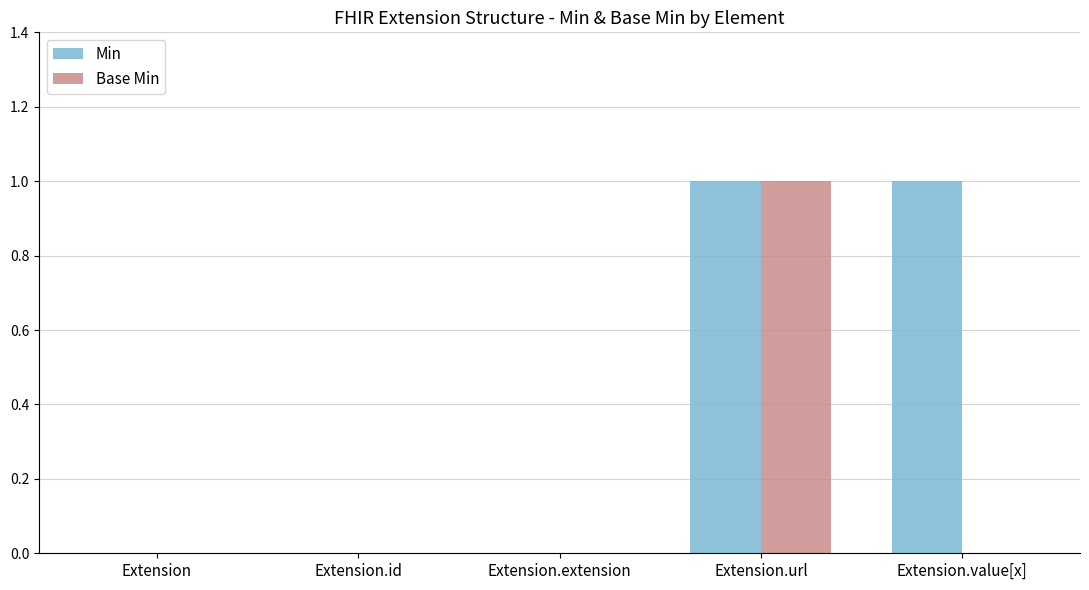

The Min series shows 1 at Extension.url. True or false?

True